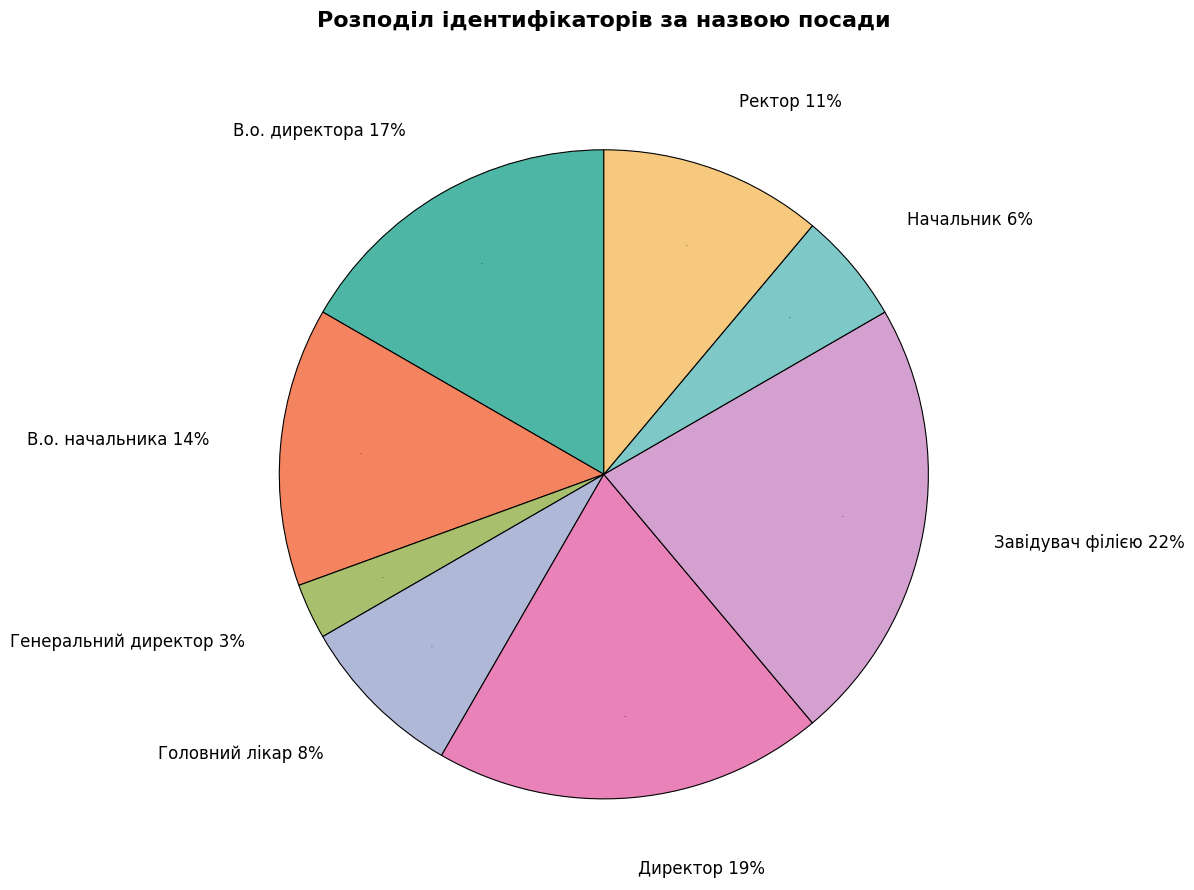

Is it true that Головний лікар is 8% of the pie?

True